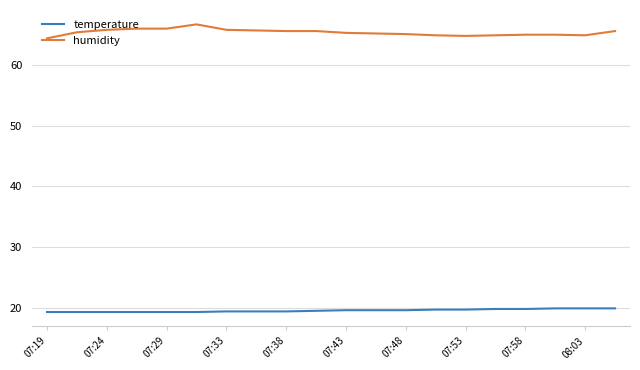

What are all the series names shown in the legend?

temperature, humidity